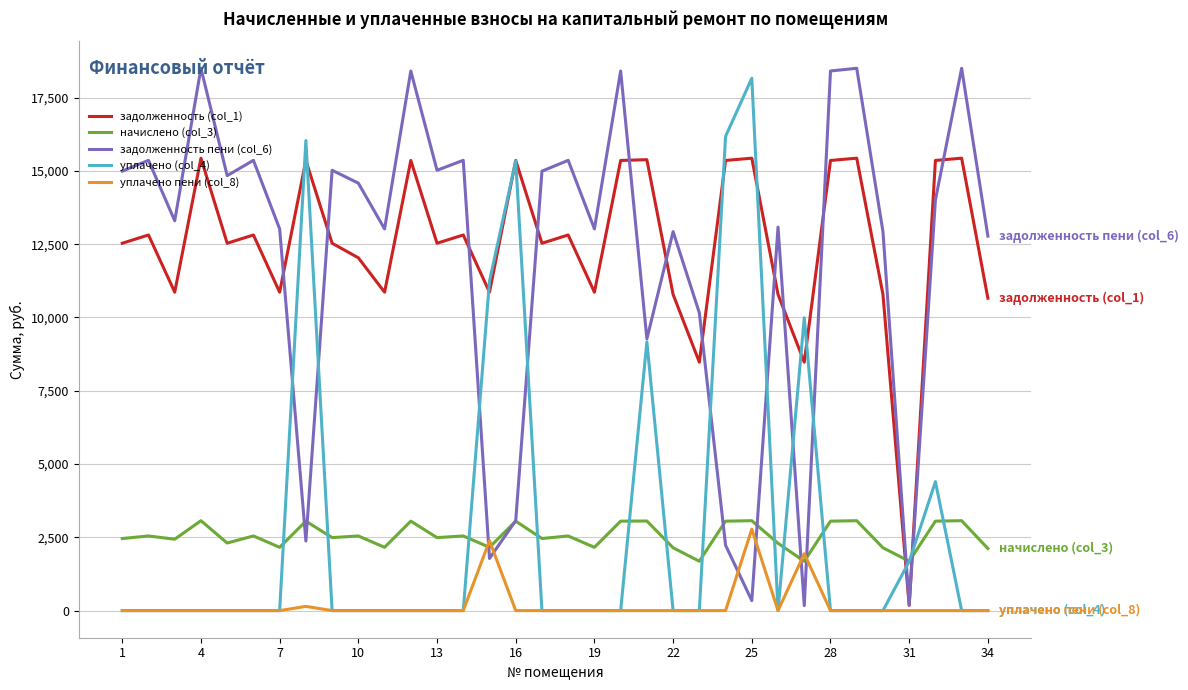

What is the maximum value shown in the chart?

18500.6